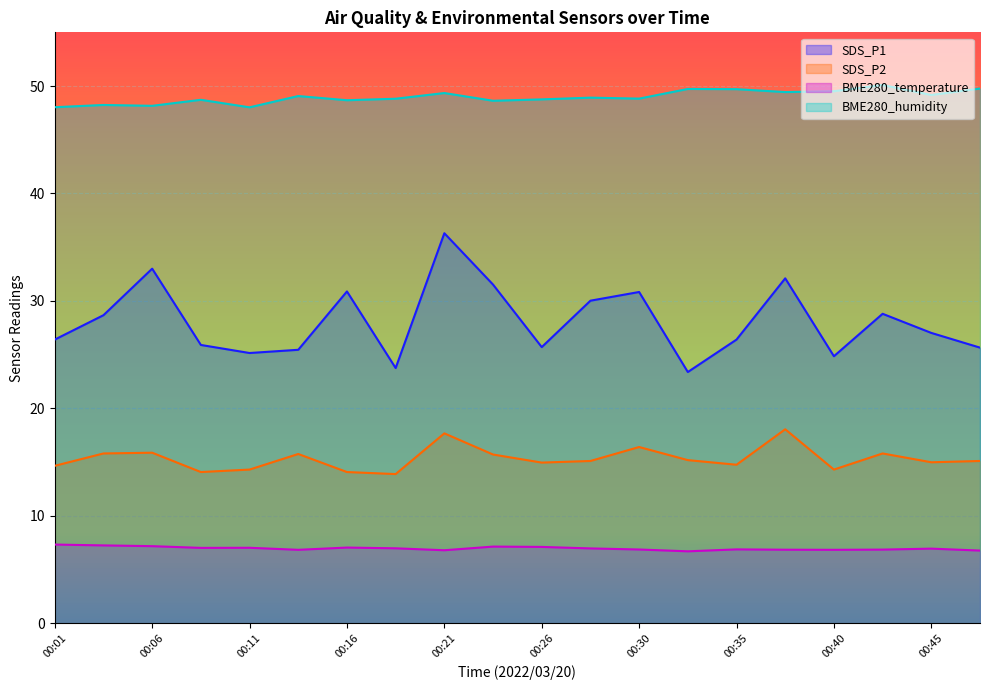

How many interior local peaks does the BME280_humidity series have?

7